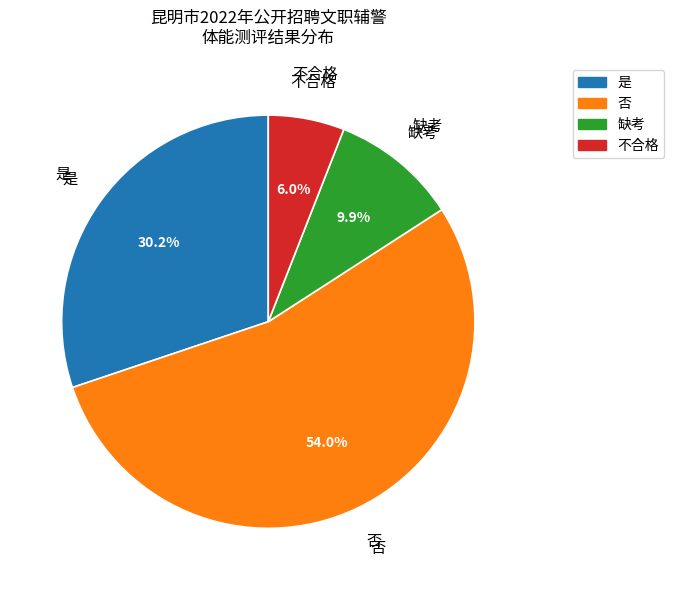

To the nearest percent, what percentage of the pie is 是?

30%